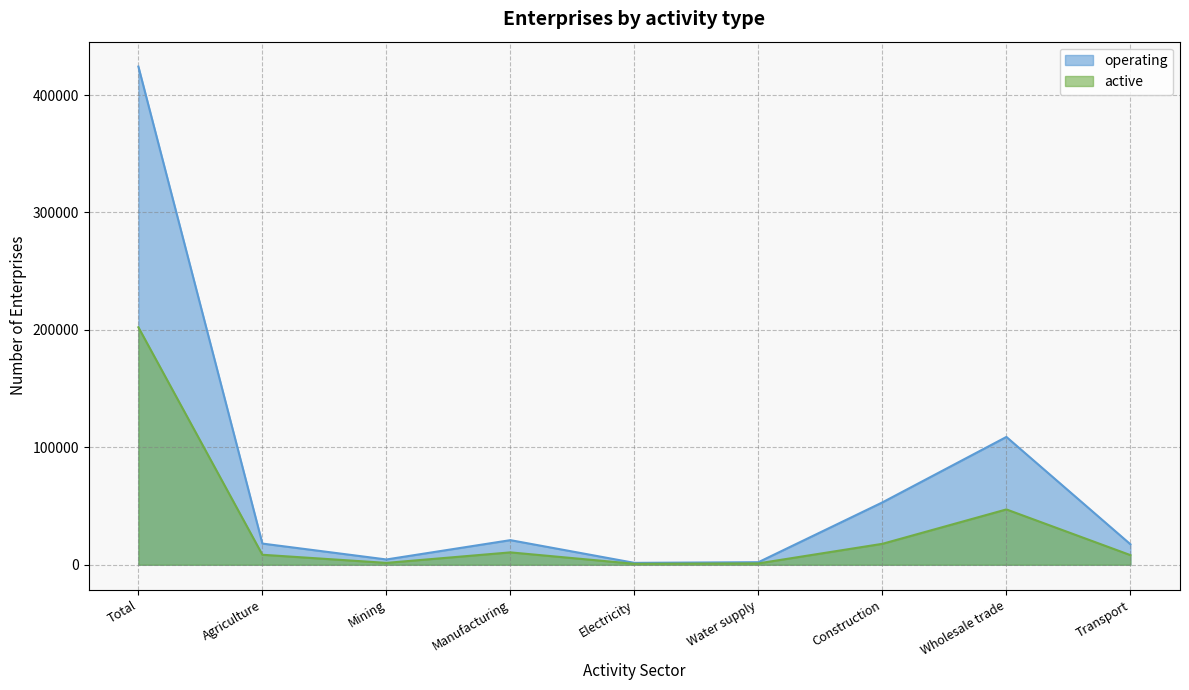

Which series has the largest total across all categories?

operating